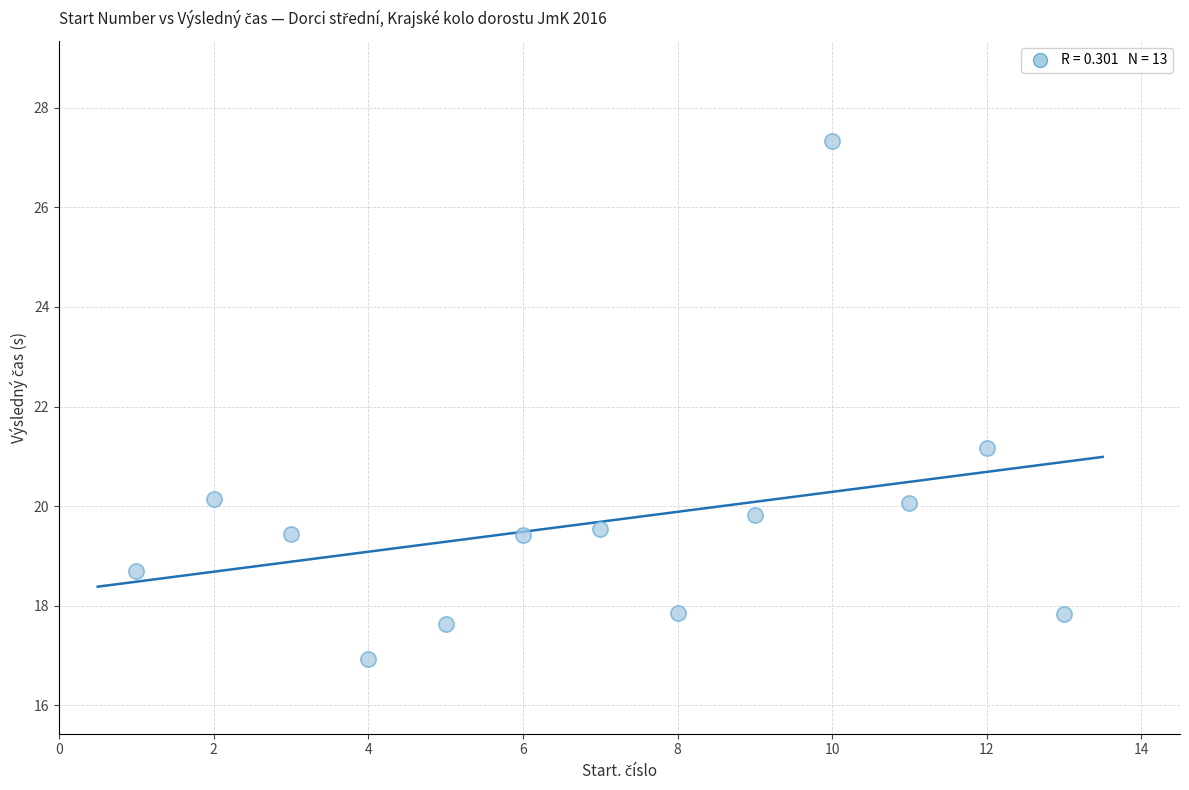

What is the range of Y values (max minus min)?

10.4